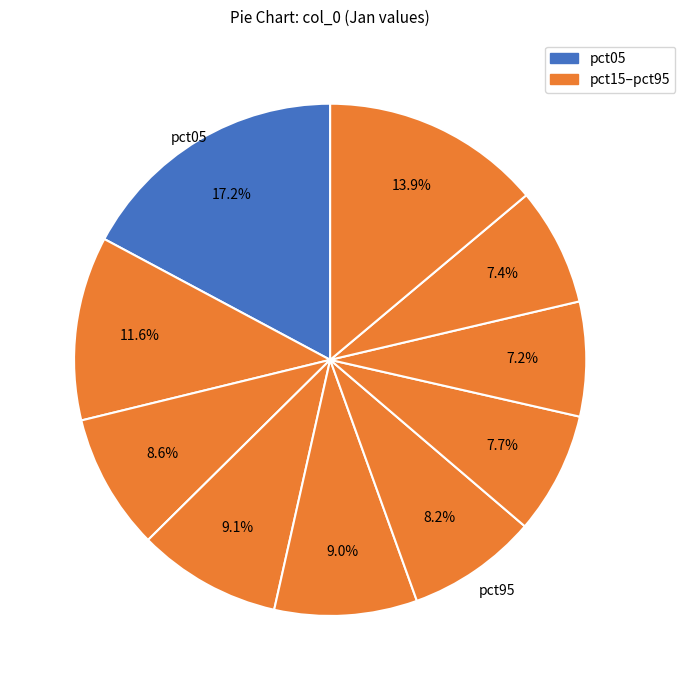

How many slices are in this pie chart?

10